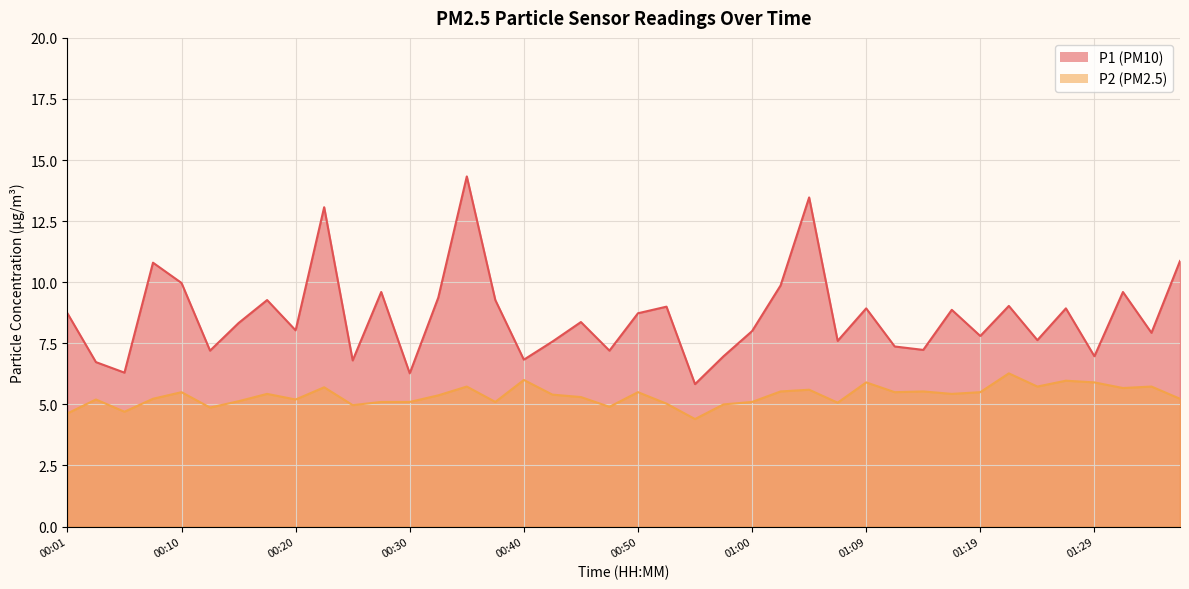

What is the value of the P2 point at the 38th from the left?

5.7